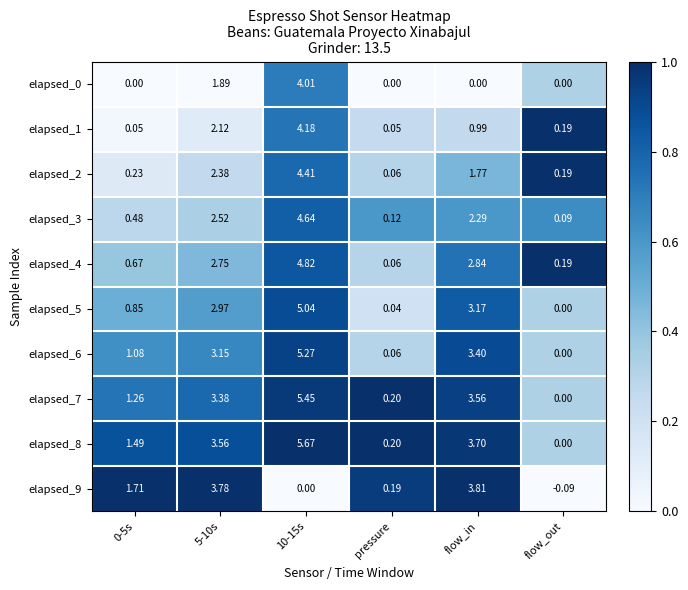

At which category is the sum across all series the highest?

10-15s